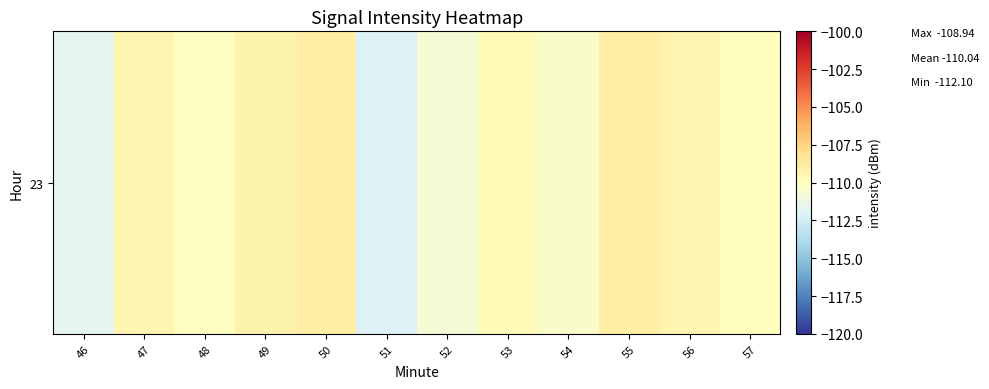

List the labels in order of value, largest first.

50, 55, 49, 47, 56, 53, 57, 48, 54, 52, 46, 51